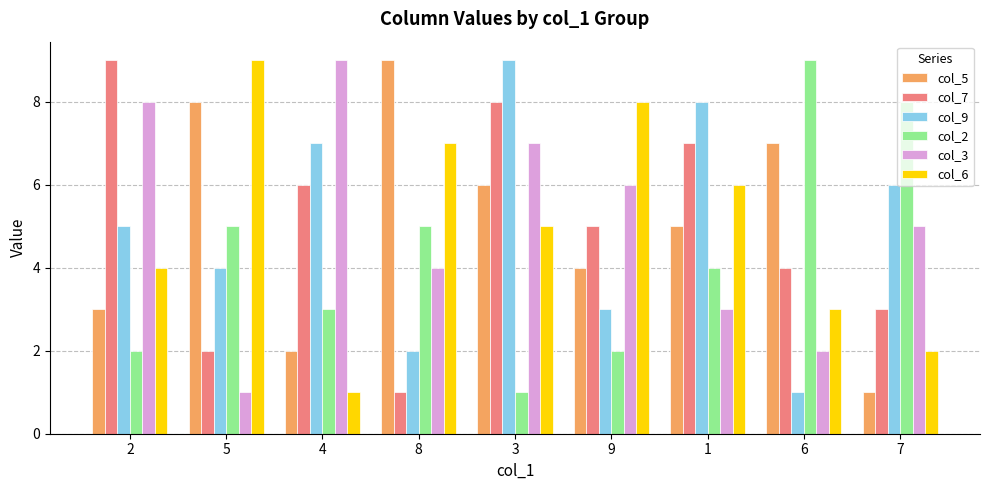

How many bars are there in total?

54